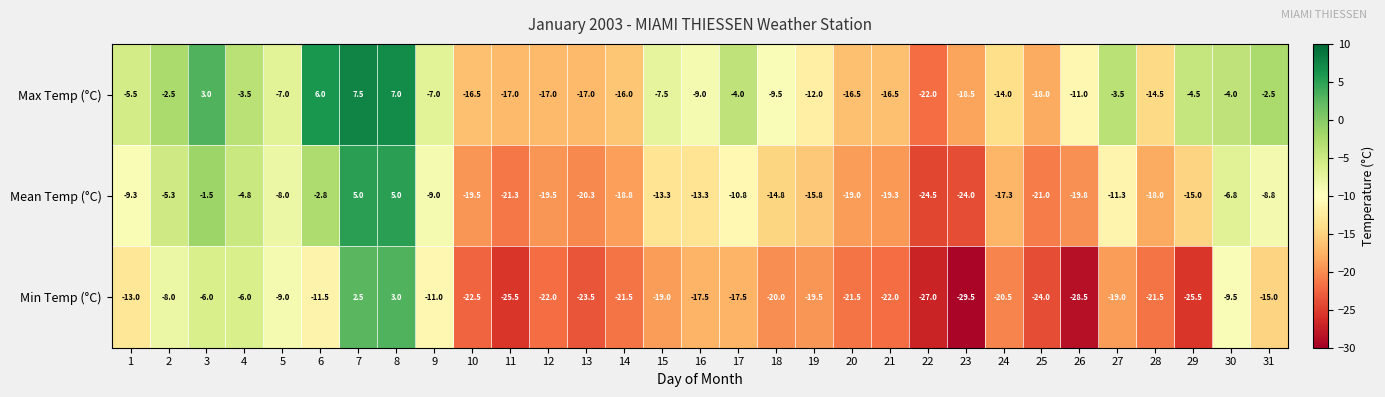

Count the number of data series in this chart.

3